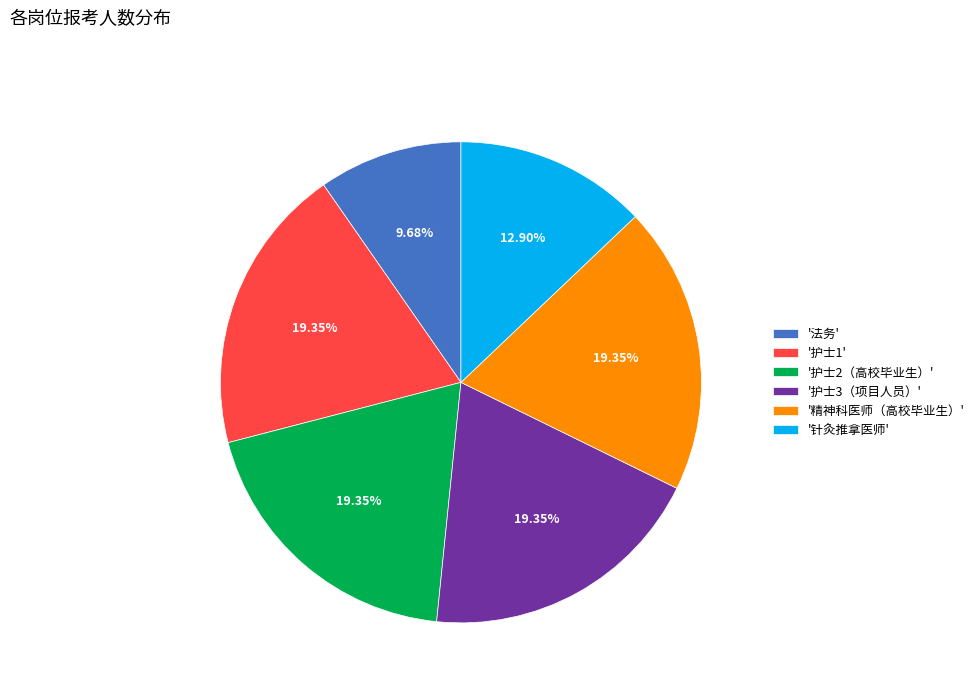

Is the sum of '精神科医师（高校毕业生）' and '护士1' greater than half?

No